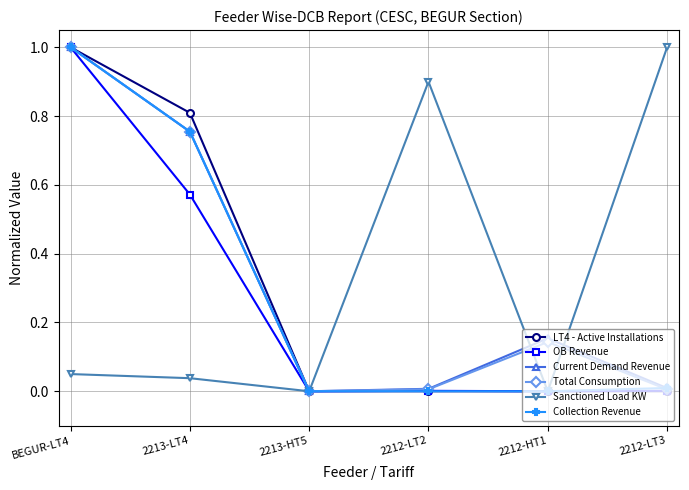

Is it true that LT4 - Active Installations equals 0.0 at 2212-HT1?

True